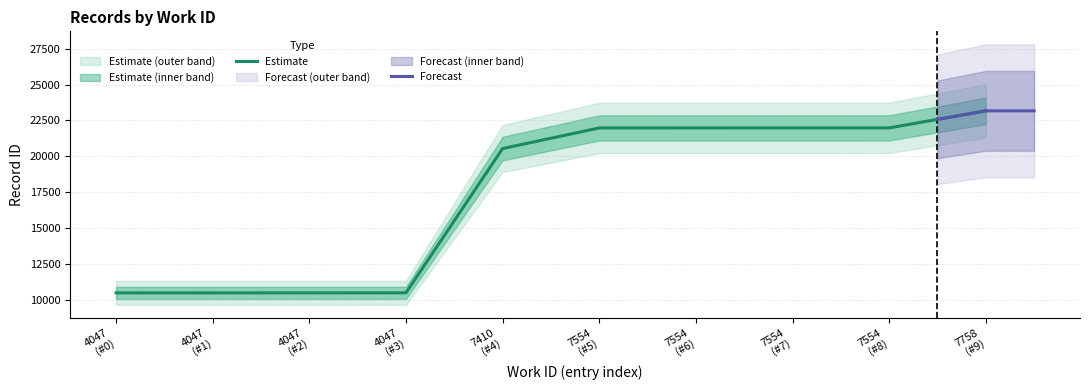

List the labels in order of id_mid value, largest first.

7758, 7554, 7554, 7554, 7554, 7410, 4047, 4047, 4047, 4047